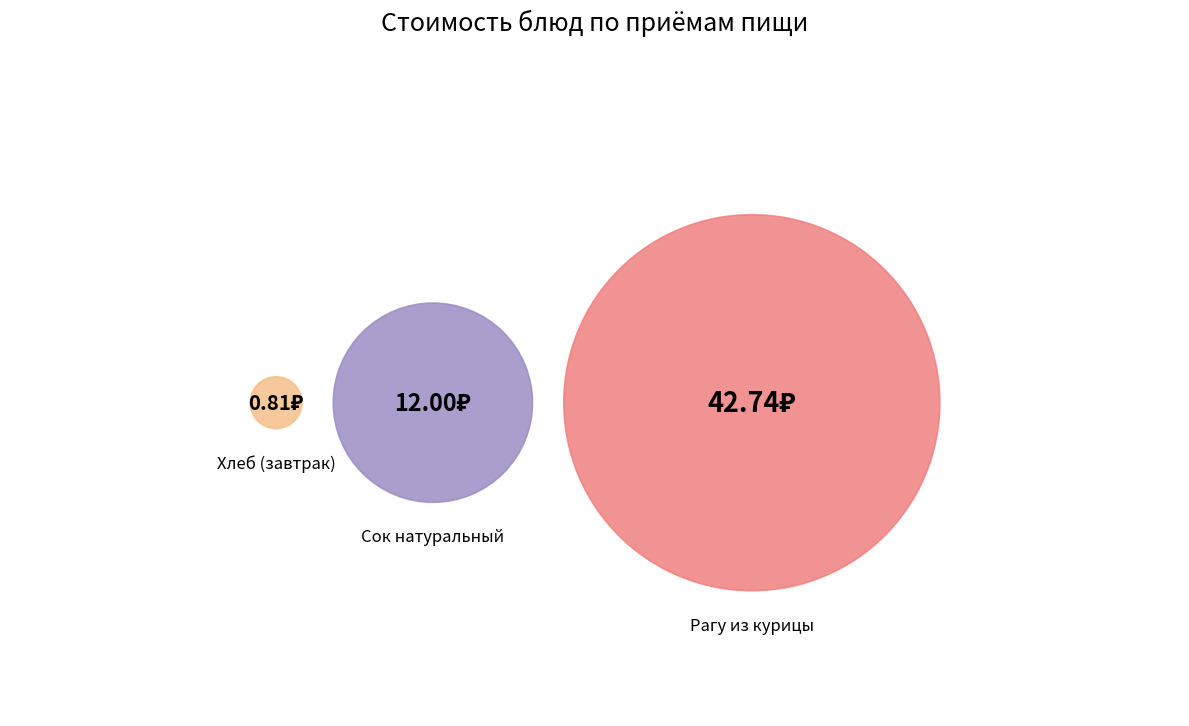

Which slice is the largest?

Рагу из курицы